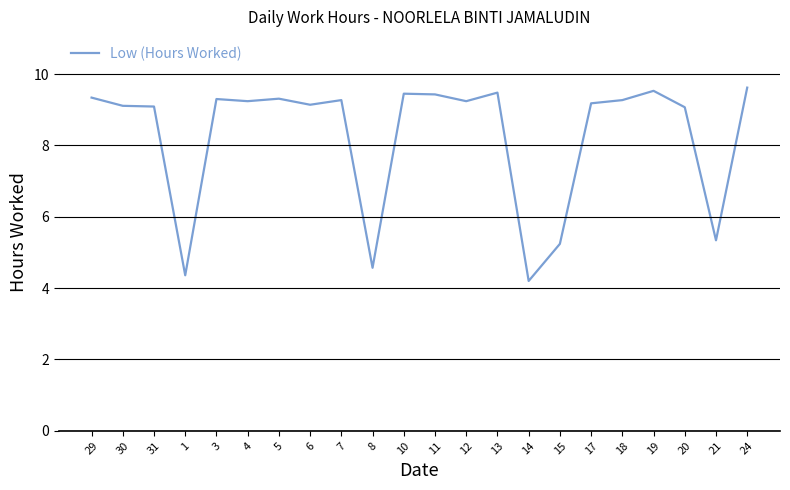

What is the difference between the values at 19 and 1?

5.2